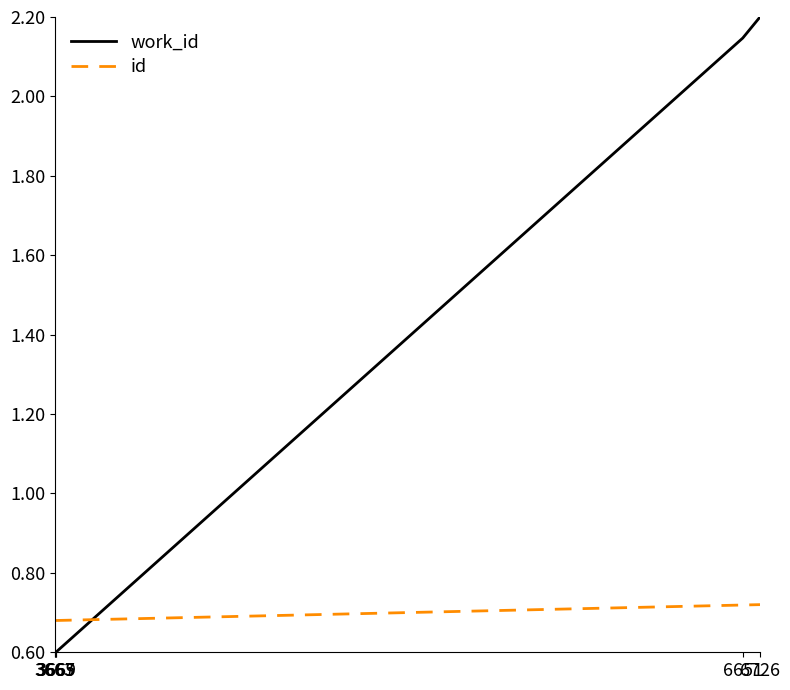

Rank the series by their maximum value, from lowest to highest.

id, work_id